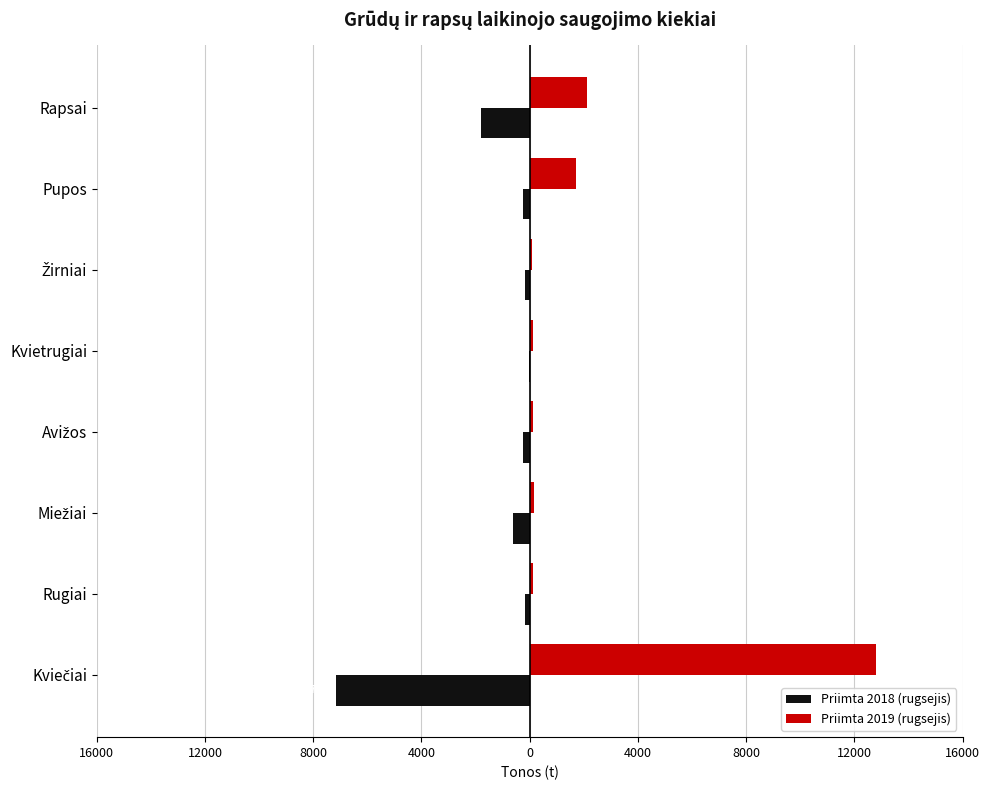

What are all the series names shown in the legend?

Priimta 2018 (rugsejis), Priimta 2019 (rugsejis)